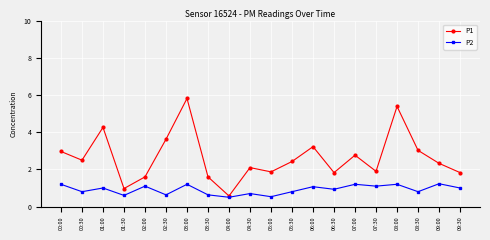

What is the total value across all series at 07:30?

3.0